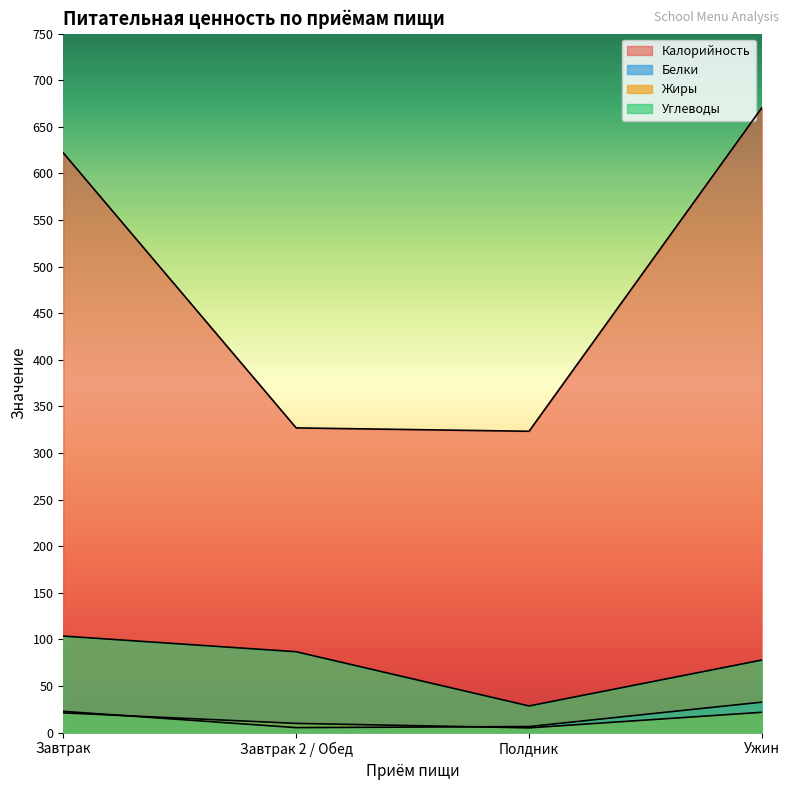

At Ужин, list the series in order from largest to smallest.

Калорийность, Углеводы, Белки, Жиры